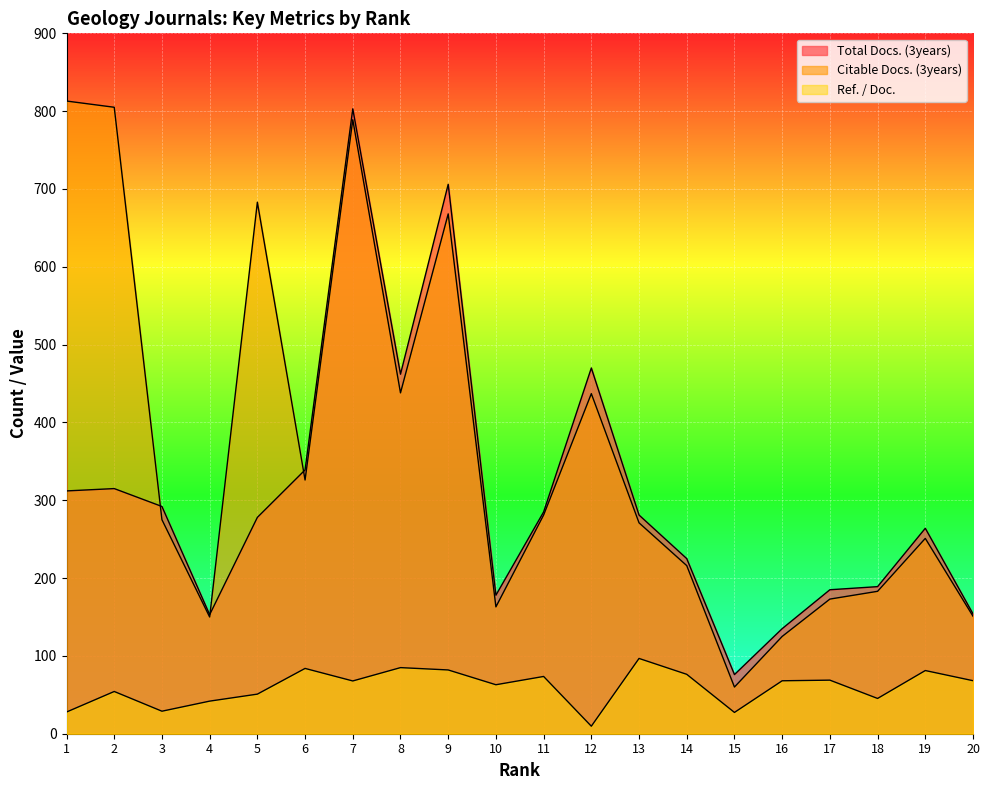

True or false: Ref. / Doc. and Total Docs. (3years) intersect in this chart.

False